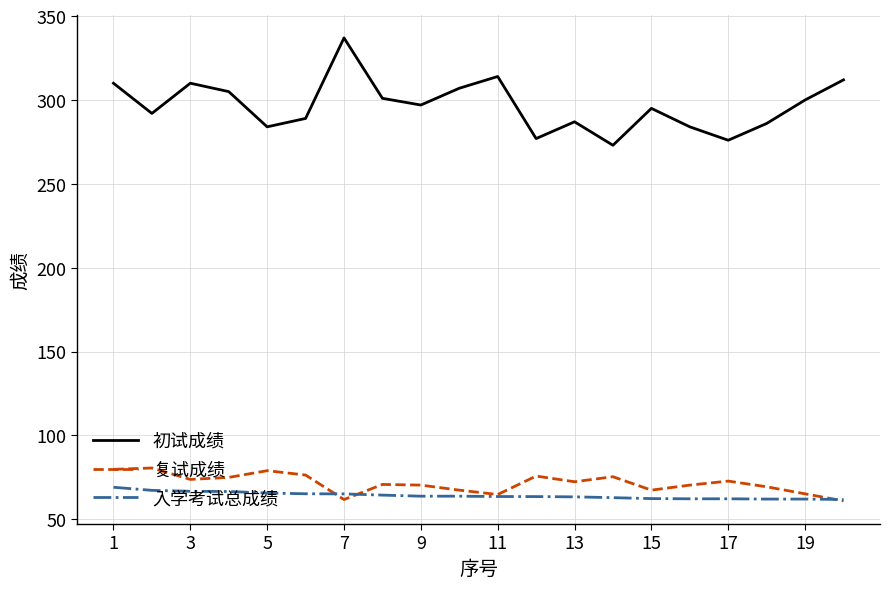

Which series has the widest spread of values?

初试成绩